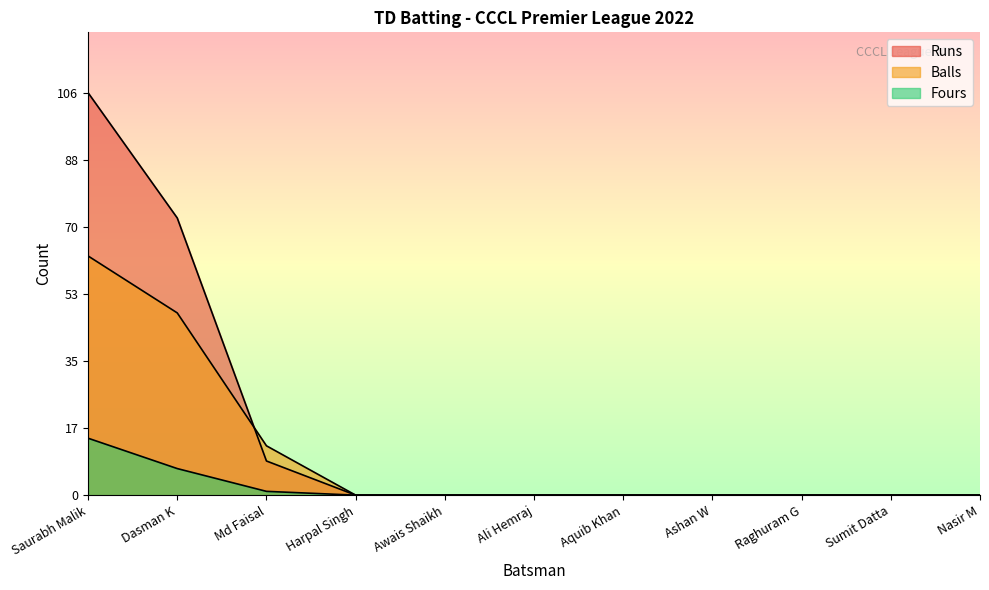

What is the label of the 6th point from the left?

Ali Hemraj